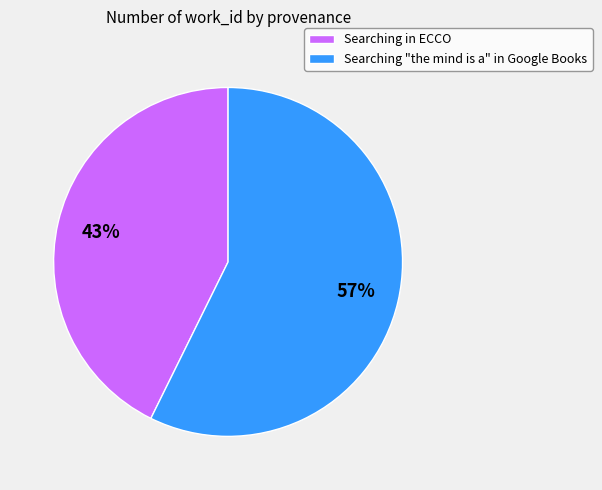

Does Searching "the mind is a" in Google Books account for over 50% of the chart?

Yes